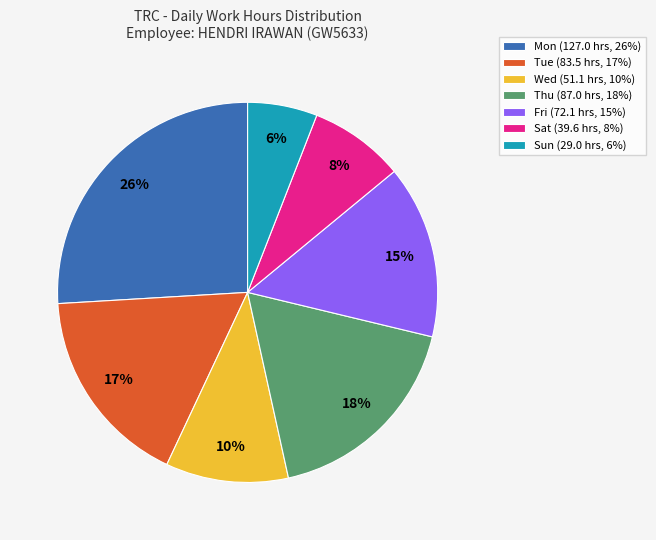

To the nearest percent, what is the combined percentage of Sat and Sun?

14%